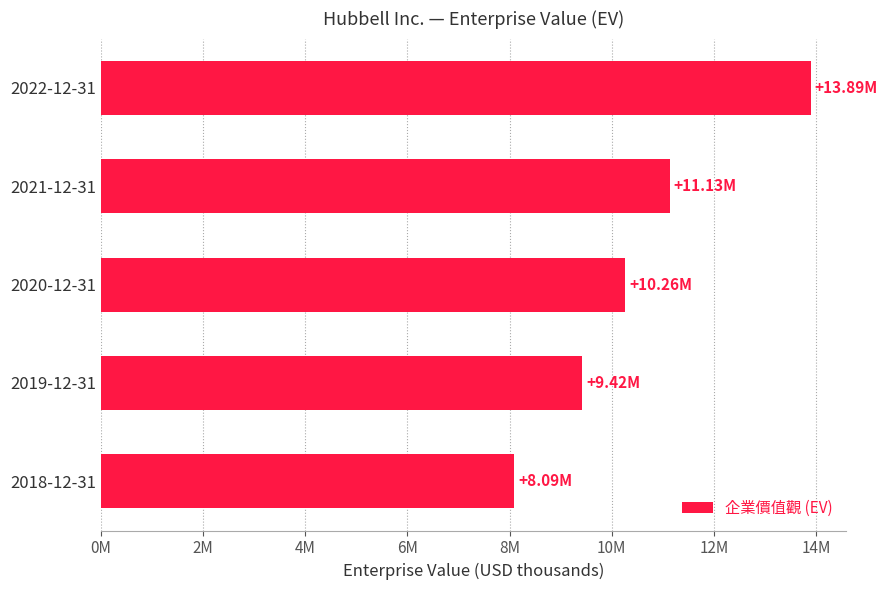

Are the bars horizontal?

Yes